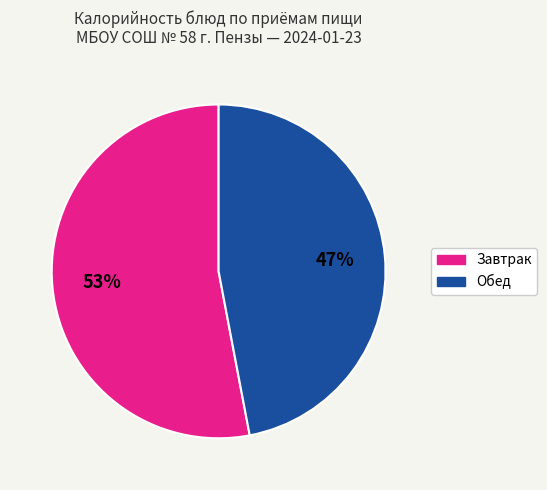

To the nearest percent, what is the average slice percentage?

50%